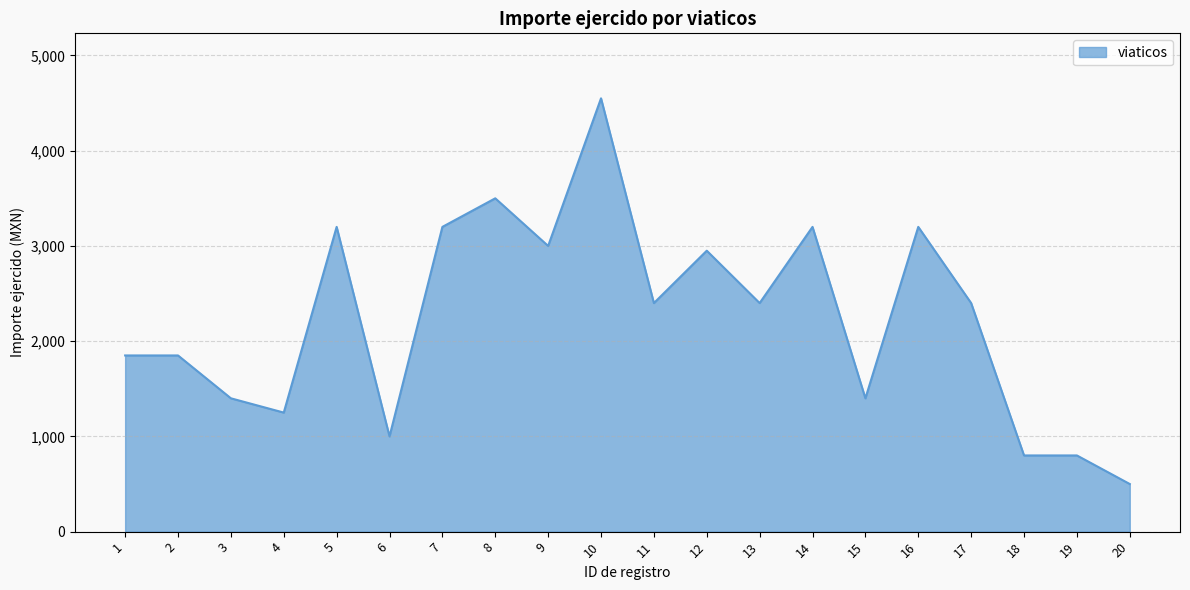

Reading left to right, extract all data points from this chart.

1=1850	2=1850	3=1400	4=1250	5=3200	6=1000	7=3200	8=3500	9=3000	10=4550	11=2400	12=2950	13=2400	14=3200	15=1400	16=3200	17=2400	18=800	19=800	20=500